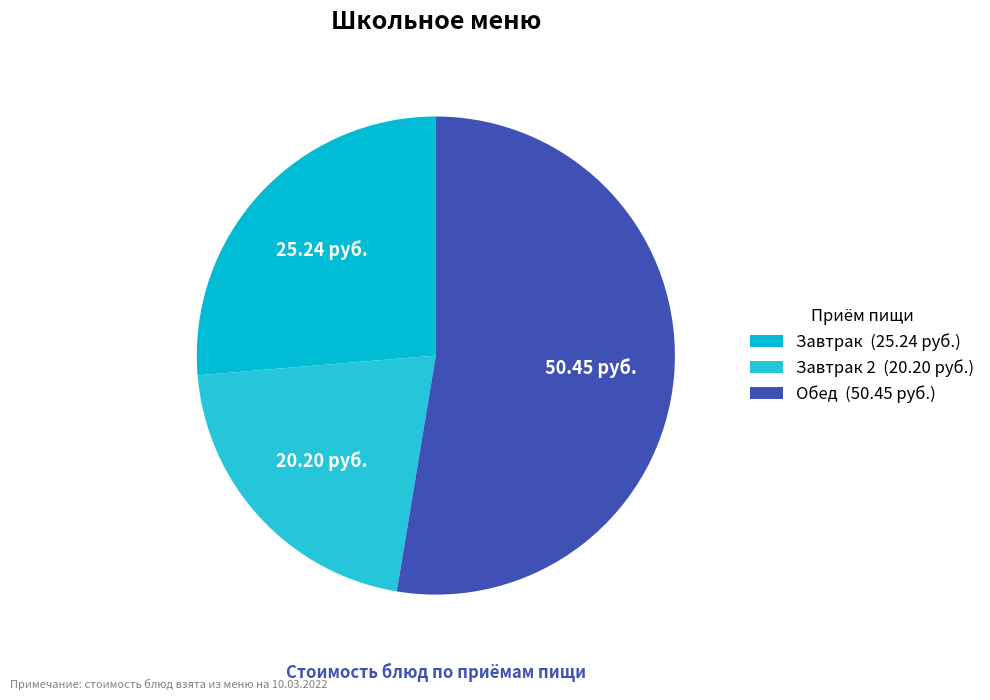

How many segments does this pie chart have?

3